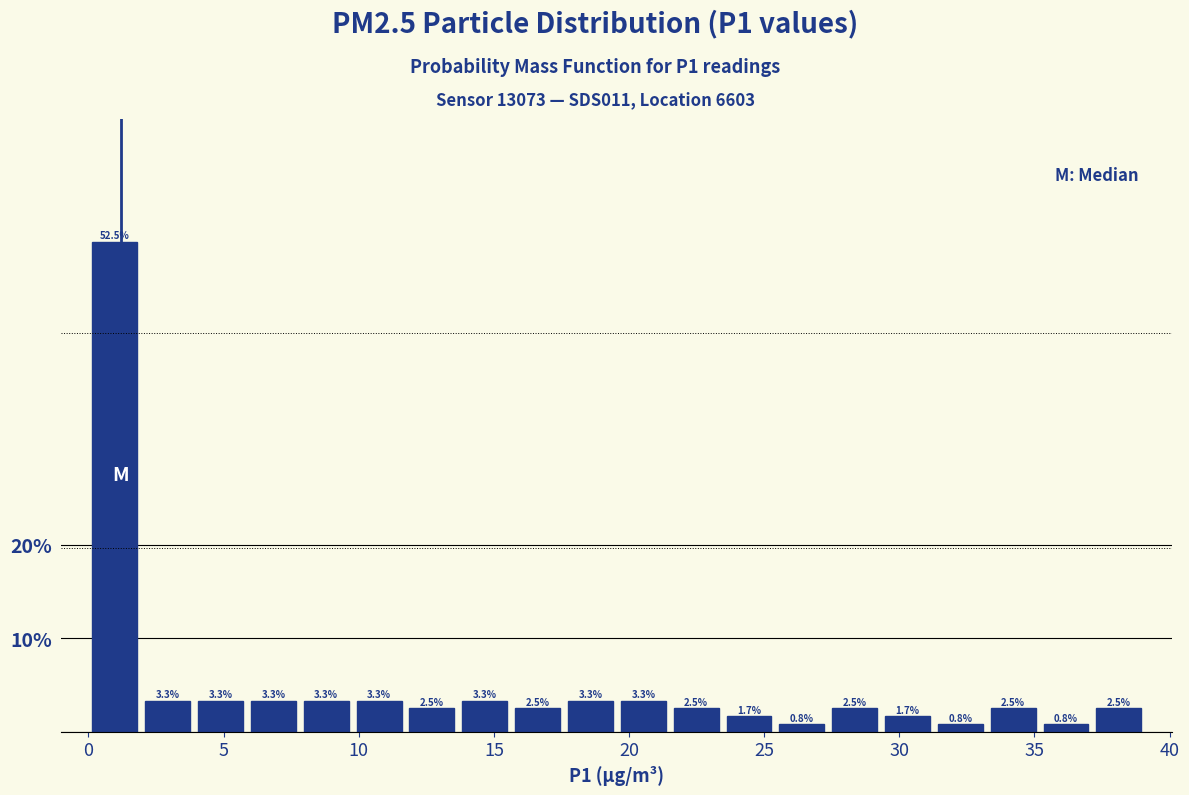

Read against the x-axis, roughly where is the centre of the tallest bar?

1.0